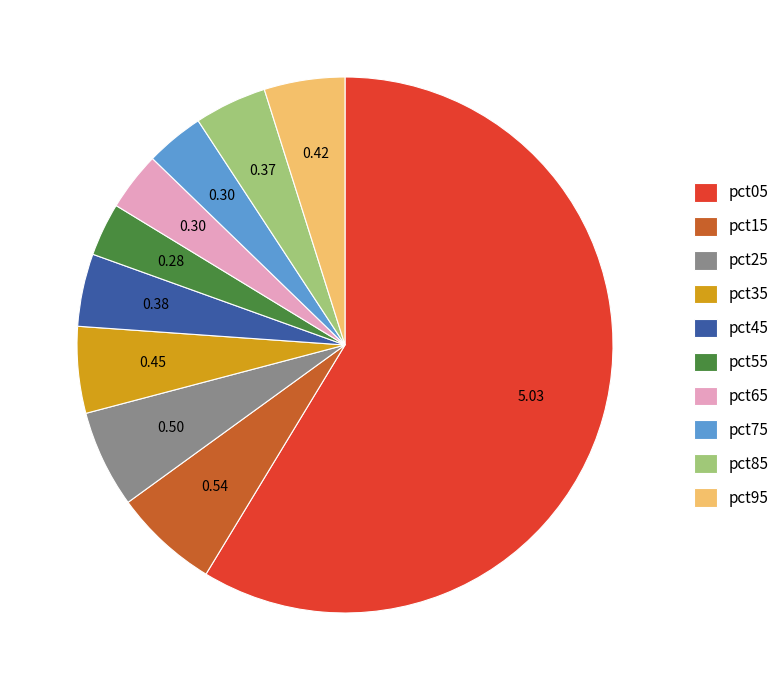

Which slice represents more than half of the pie?

pct05